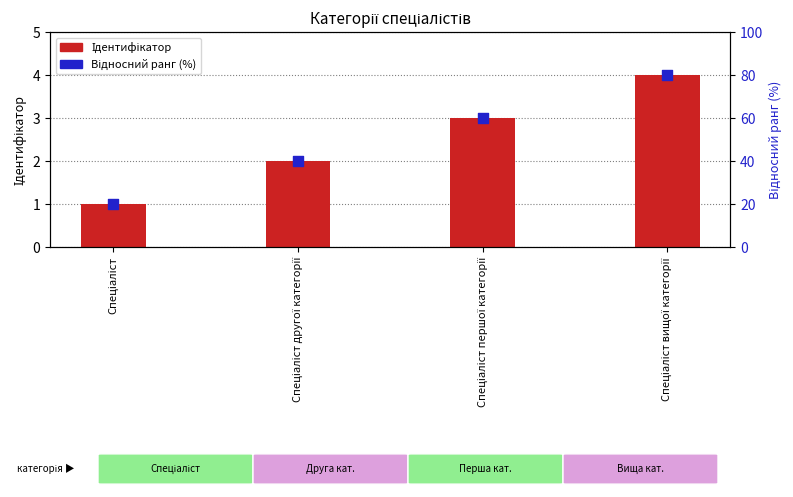

At which category is the sum across all series the highest?

Спеціаліст вищої категорії